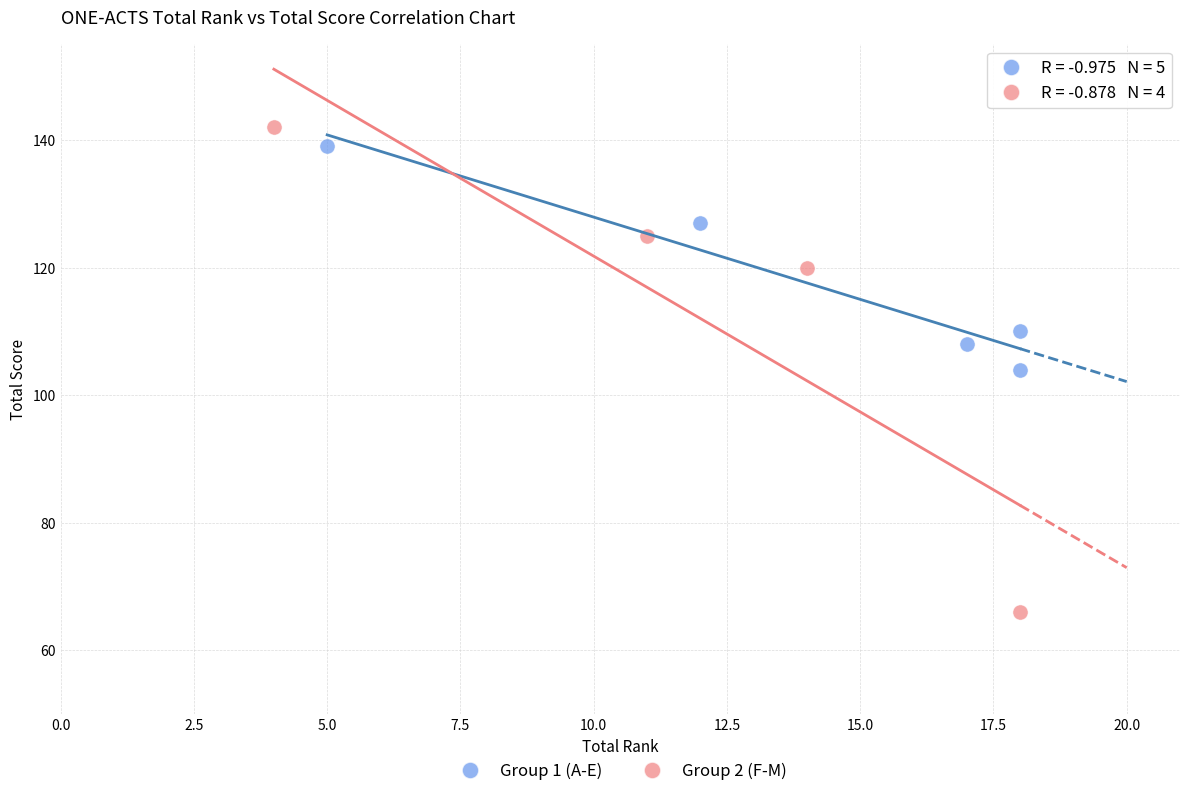

Which series has the largest Y range (max minus min)?

Group 2 (F-M)